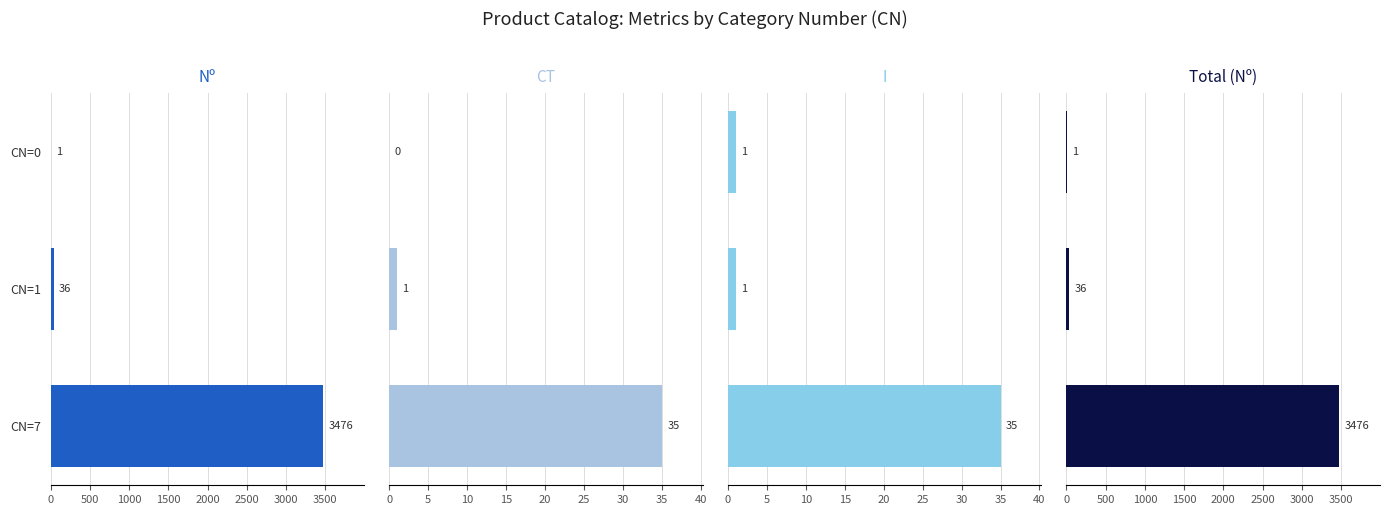

What is the maximum value for Total (Nº)?

3476